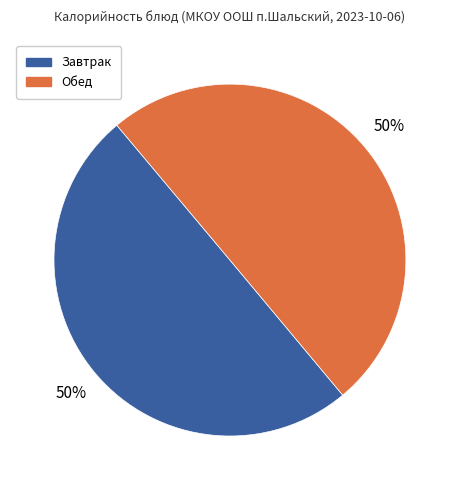

To the nearest percent, what is the average slice percentage?

50%